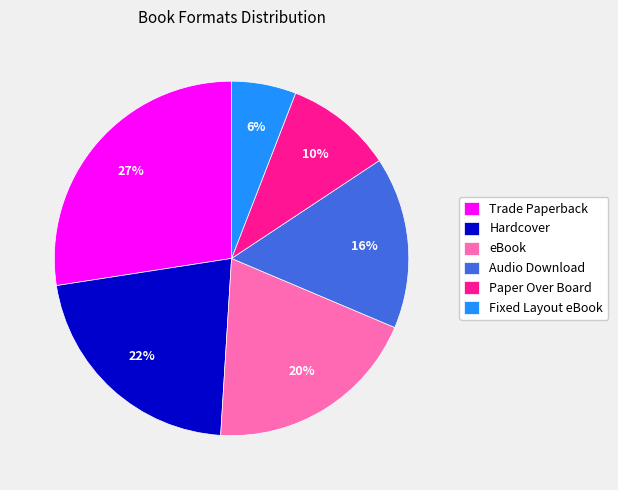

Combined, do eBook and Hardcover account for over 50%?

No